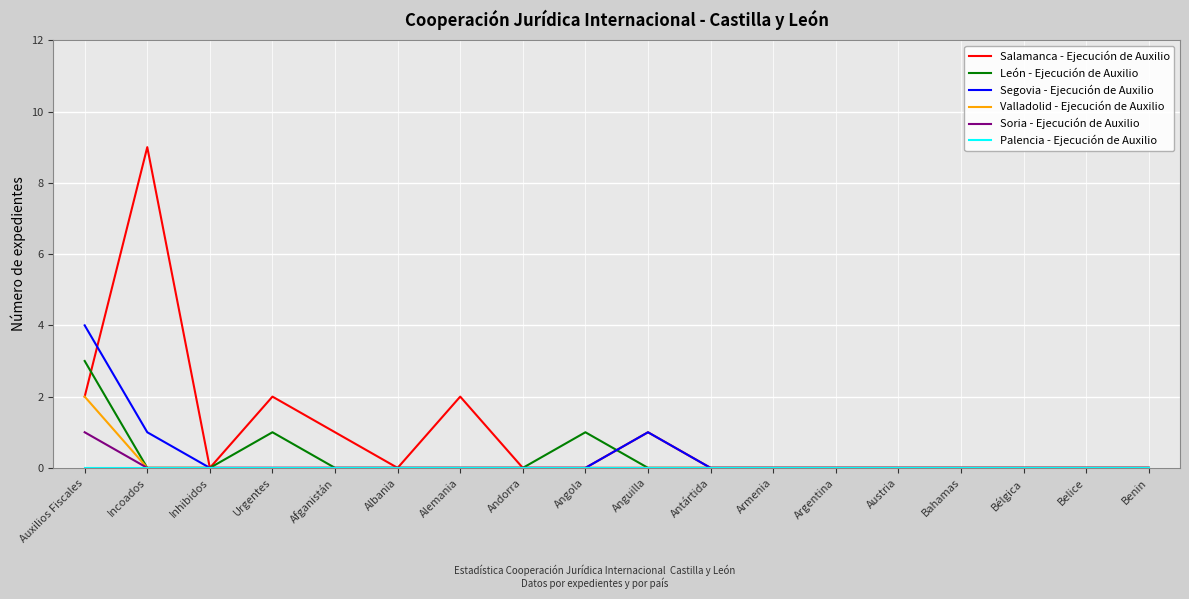

What position from the left is Armenia?

12